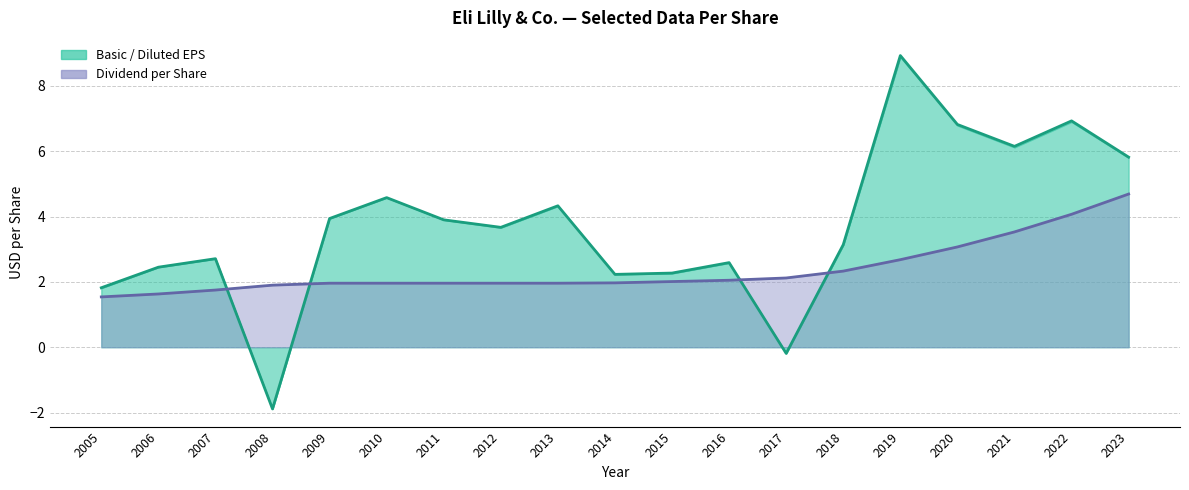

Reading right to left, what are all the values shown in this chart?

Basic EPS: 2023=5.8	2022=6.9	2021=6.2	2020=6.8	2019=8.9	2018=3.1	2017=-0.2	2016=2.6	2015=2.3	2014=2.2	2013=4.3	2012=3.7	2011=3.9	2010=4.6	2009=3.9	2008=-1.9	2007=2.7	2006=2.5	2005=1.8
Dividend per Share: 2023=4.7	2022=4.1	2021=3.5	2020=3.1	2019=2.7	2018=2.3	2017=2.1	2016=2.0	2015=2.0	2014=2.0	2013=2.0	2012=2.0	2011=2.0	2010=2.0	2009=2.0	2008=1.9	2007=1.8	2006=1.6	2005=1.5